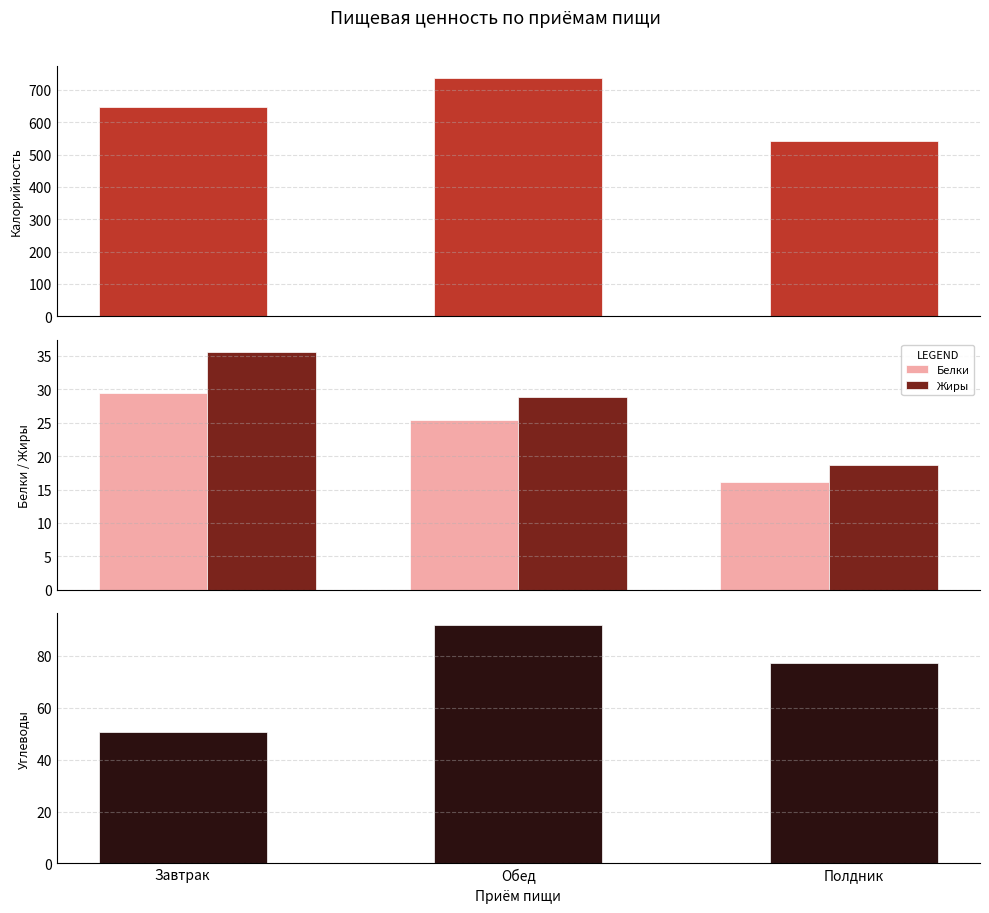

What is the sum of the Калорийность values at Полдник and Завтрак?

1187.1